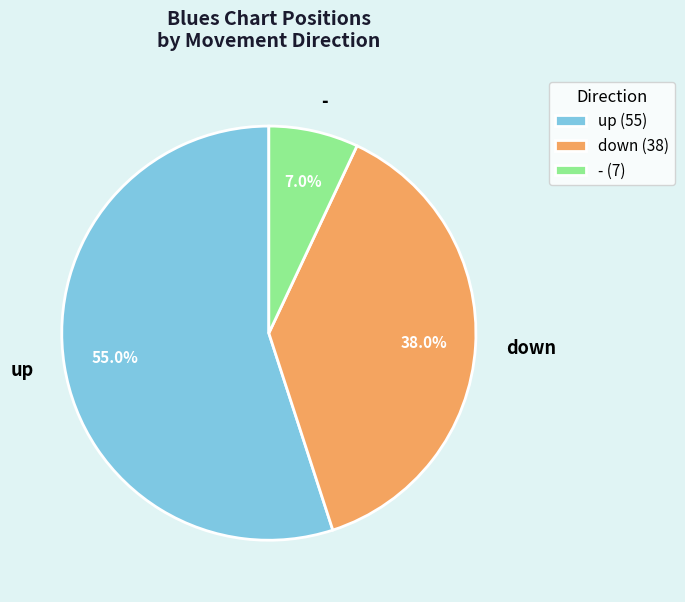

Is up the majority of the pie?

Yes